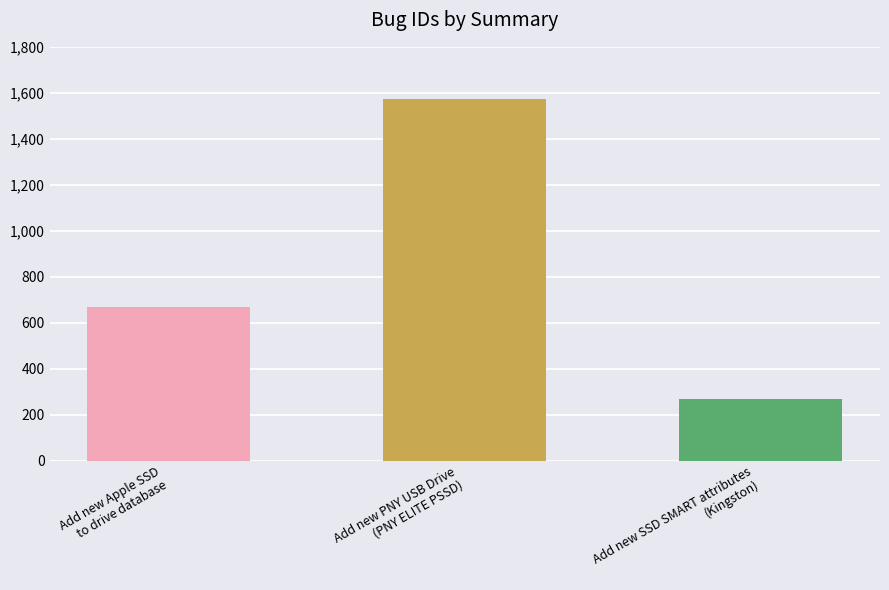

The chart shows a value of 99 at Add new SSD SMART attributes
(Kingston). True or false?

False